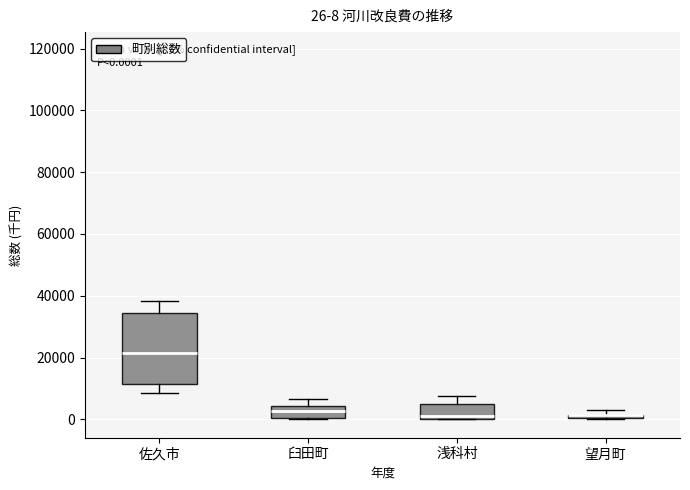

Comparing the boxes themselves (not the whiskers), which one is the tallest?

佐久市